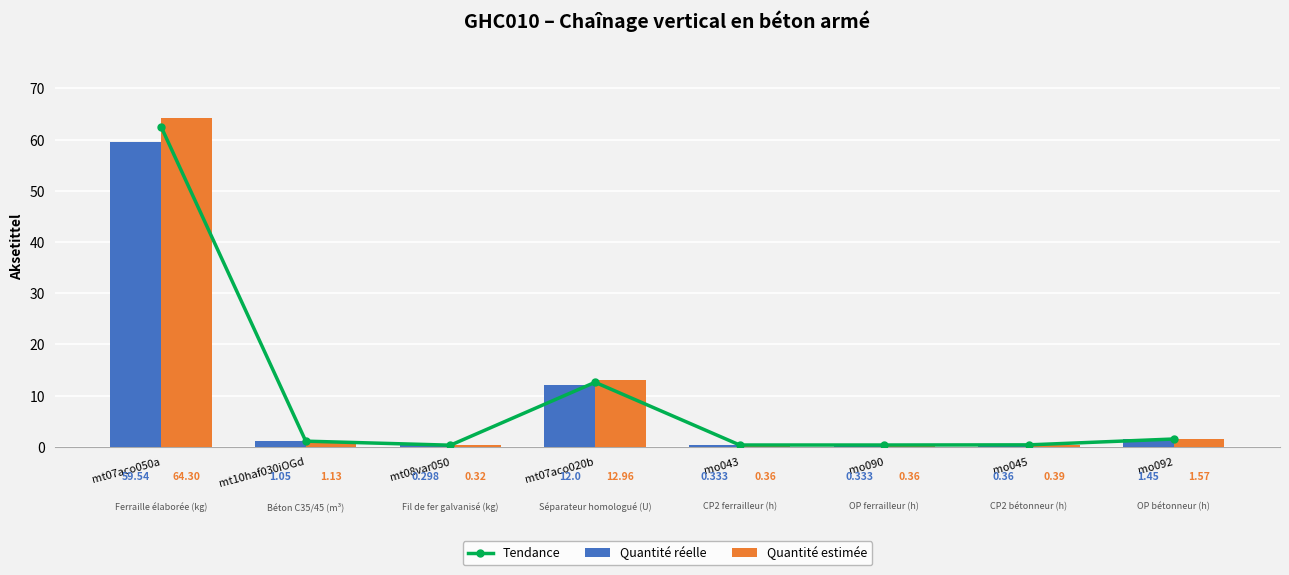

How many values in the Quantité réelle series are below 1?

4